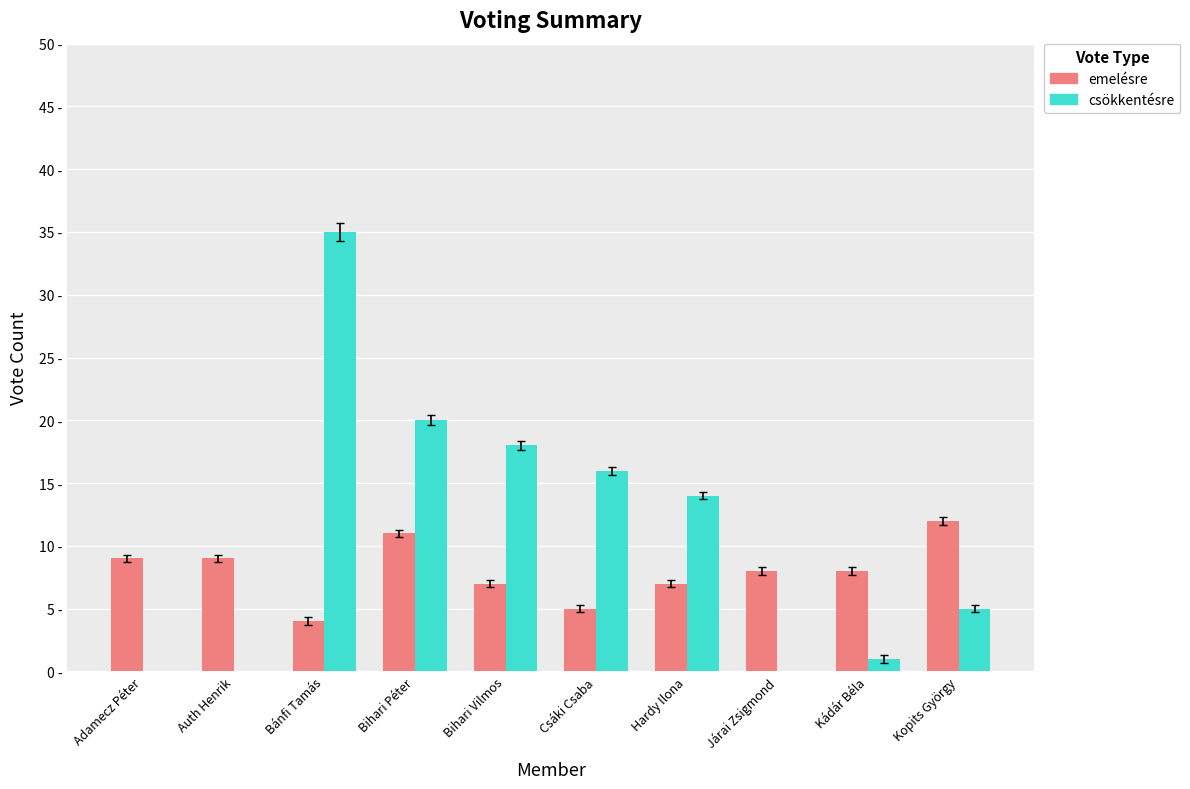

Are the bars horizontal?

No